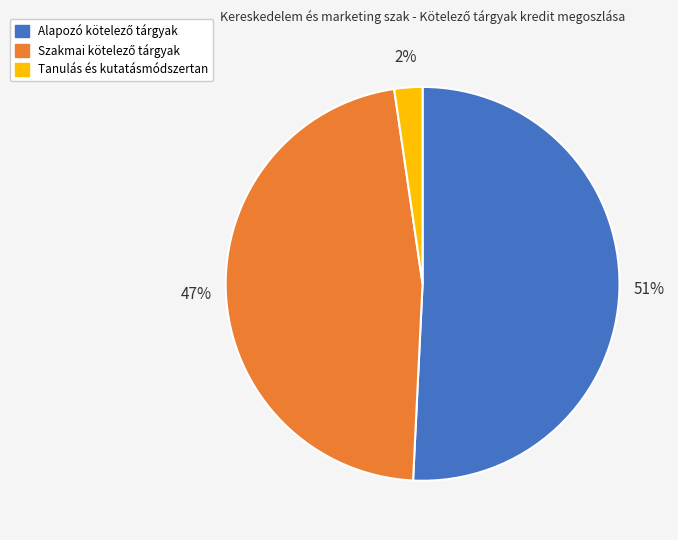

Does any single category account for the majority?

Yes